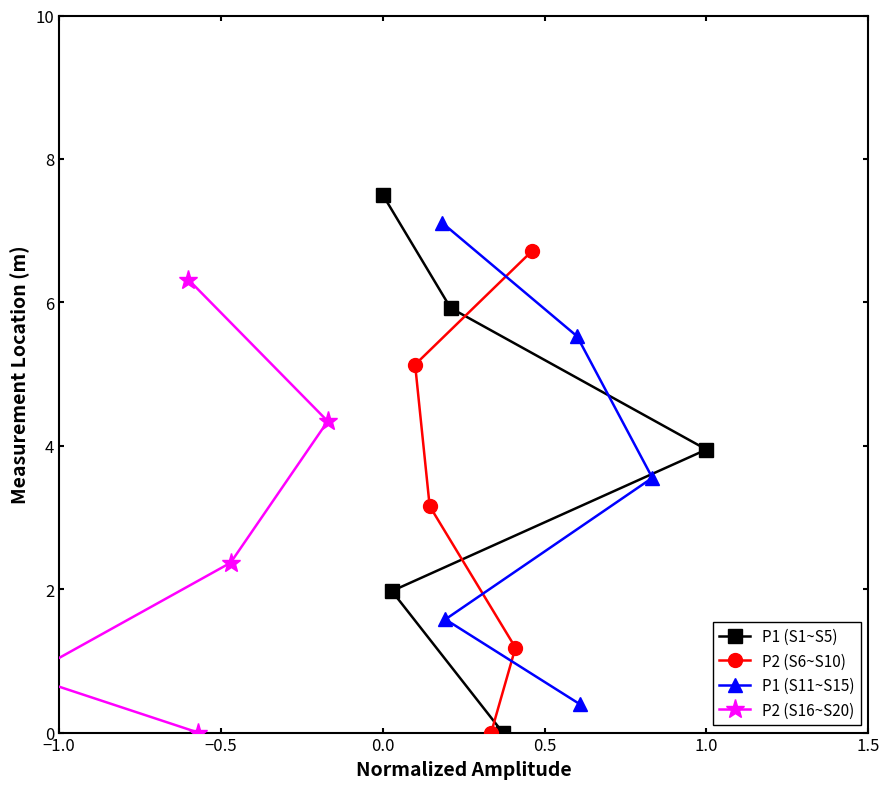

What is the greatest value displayed?

7.5